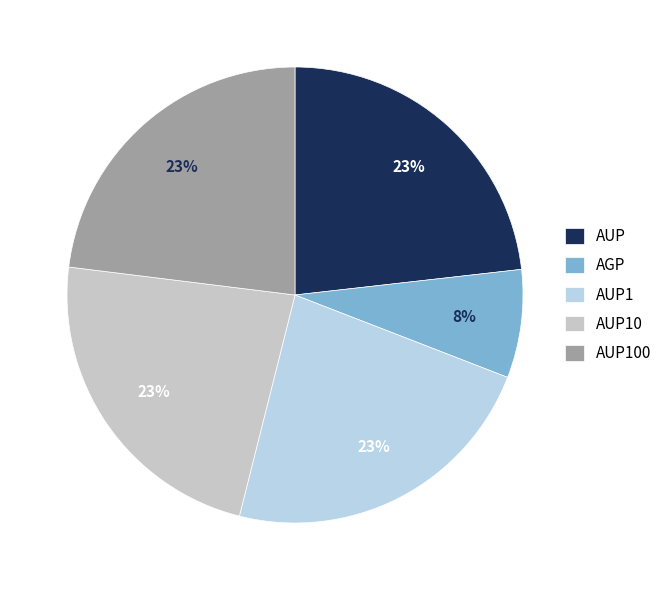

Rank the categories by value from lowest to highest.

AGP, AUP1, AUP10, AUP100, AUP